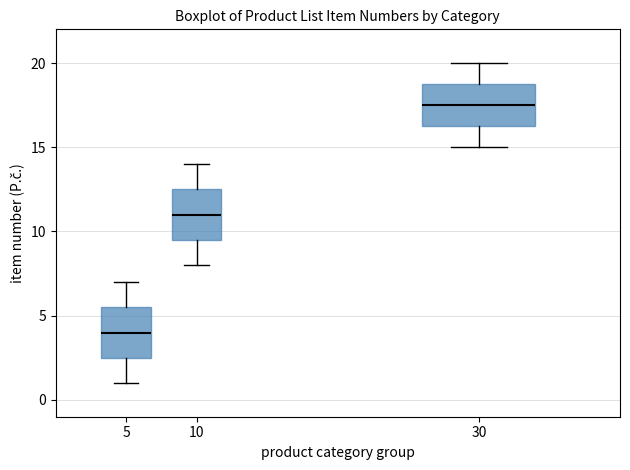

Reading left to right, read every box against the y-axis: the position of its median line, the range the box covers, and the ends of its whiskers. The values are not printed on the chart, so give them approximately, as read against the axis.

5: median 4.0, box 2.5 to 5.5, whiskers 1.0 to 7.0
10: median 11.0, box 9.5 to 12.5, whiskers 8.0 to 14.0
30: median 17.5, box 16.5 to 19.0, whiskers 15.0 to 20.0